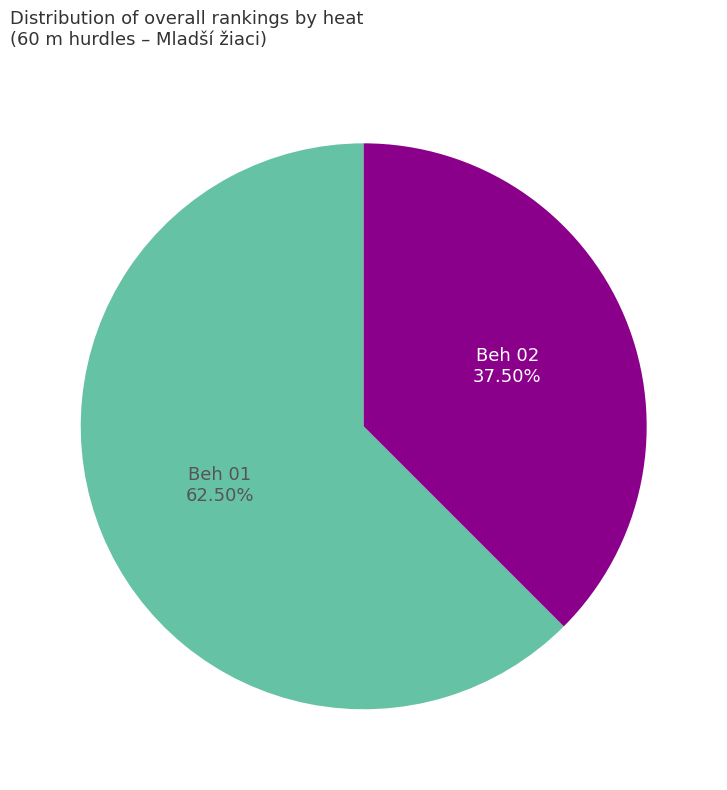

Count the number of slices in the pie.

2